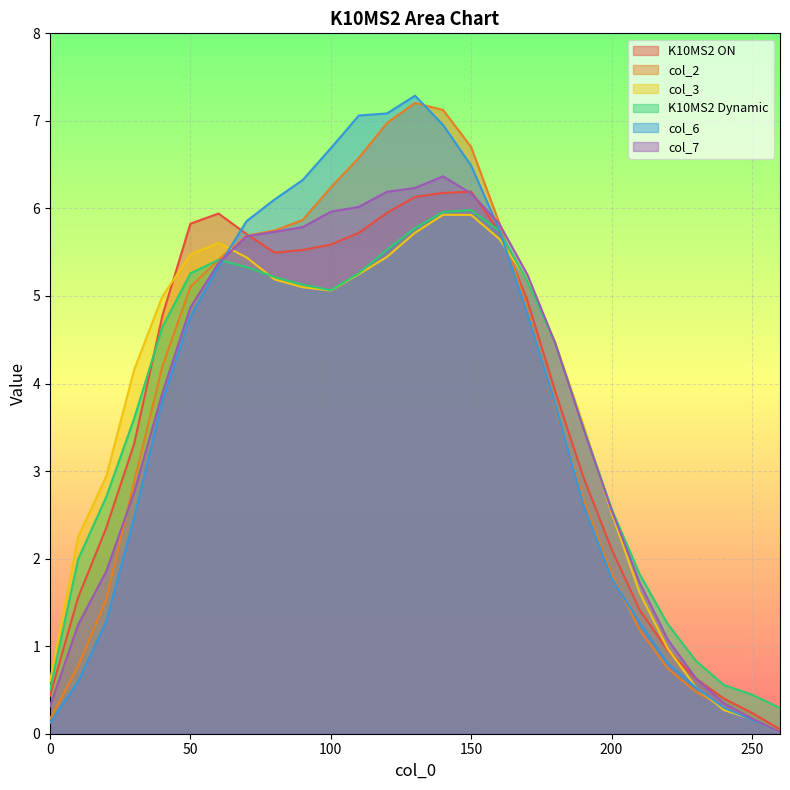

Rank the series by their maximum value, from highest to lowest.

col_6, col_2, col_7, K10MS2 ON, K10MS2 Dynamic, col_3